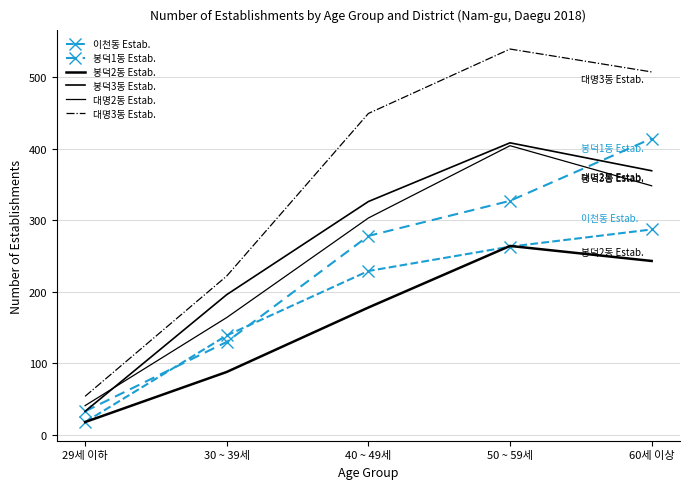

True or false: 봉덕3동 Estab. and 봉덕2동 Estab. cross at least once.

False